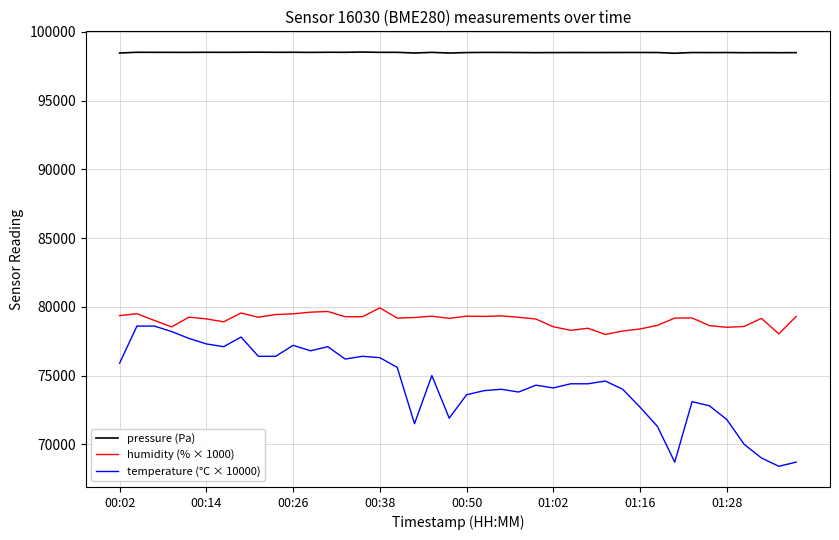

Which series has the widest spread of values?

temperature (°C × 10000)